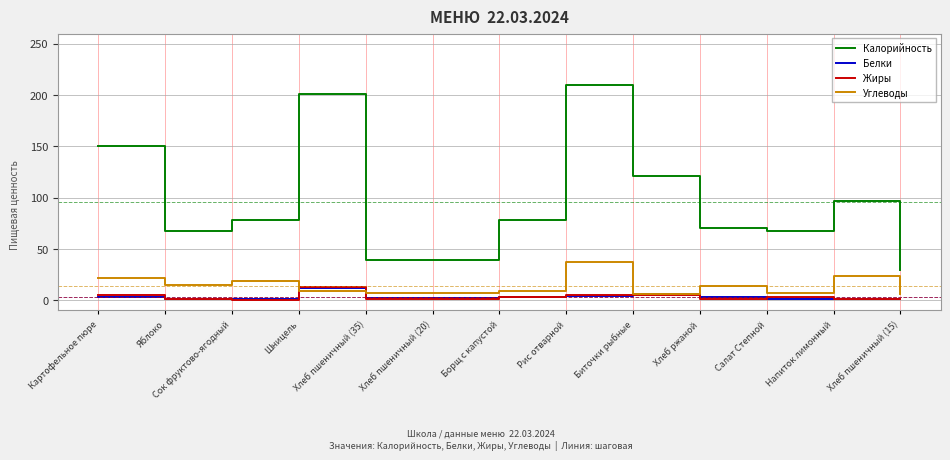

At which category does the chart reach its peak across all series?

Рис отварной